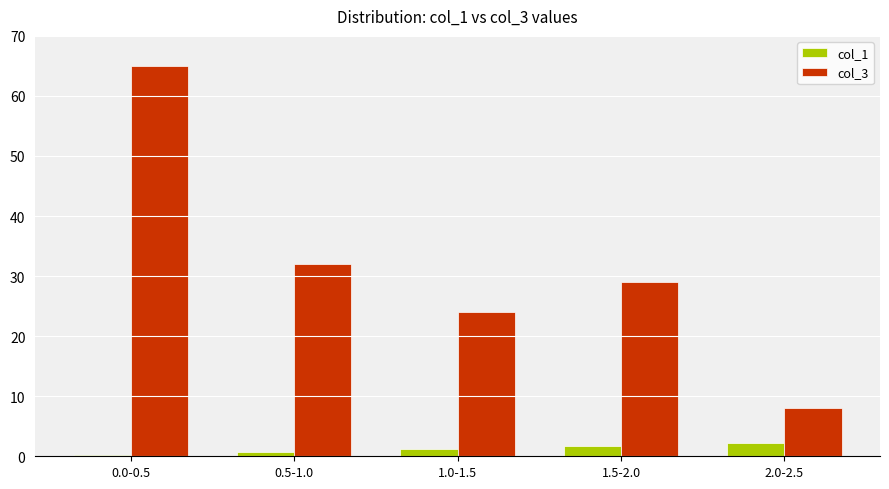

What is the lowest value of the col_3 series?

8.0